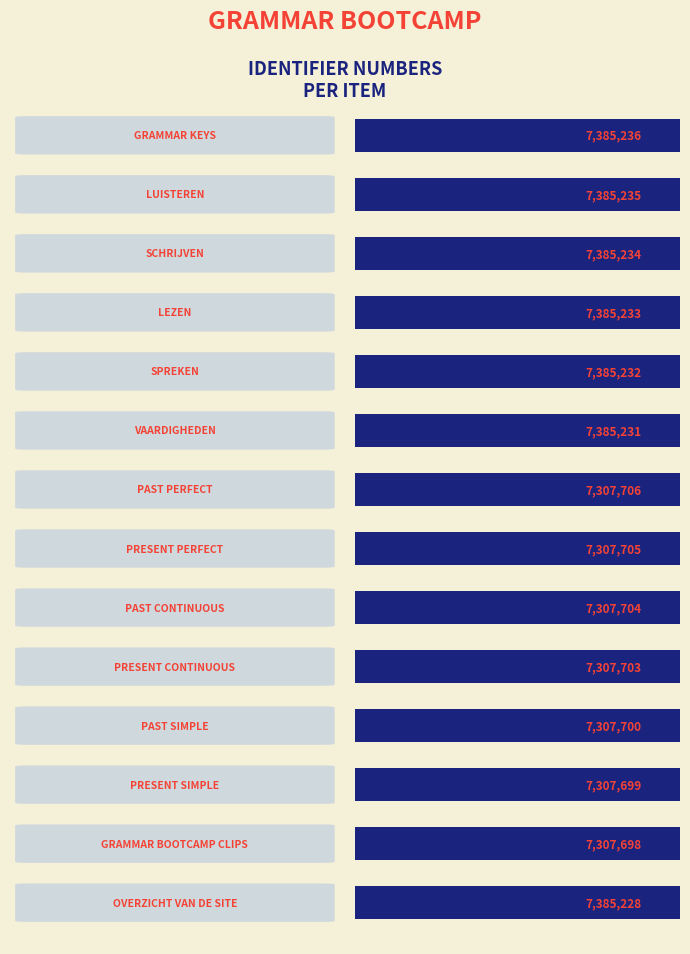

What is the average value?

7346467